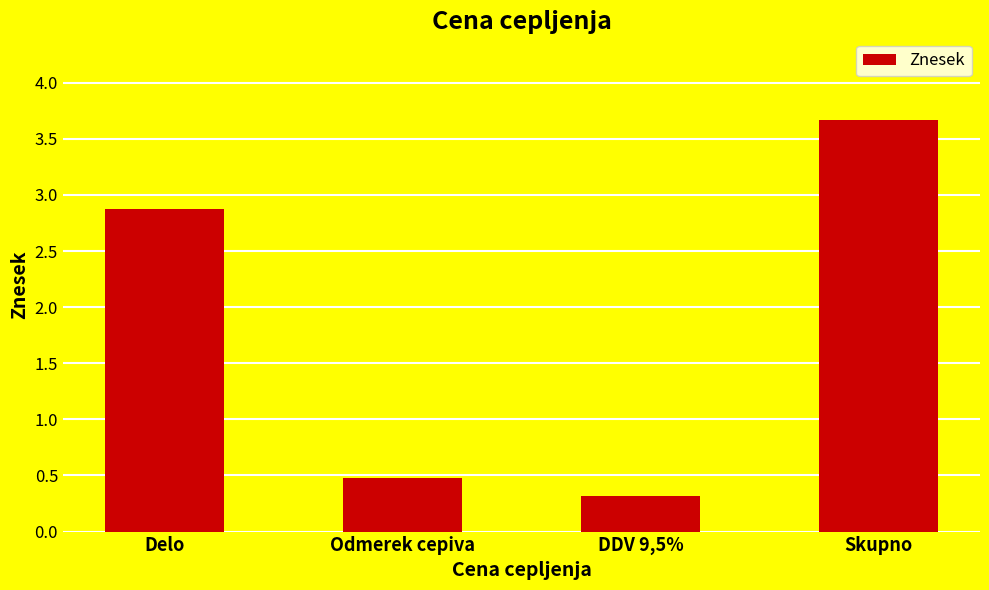

What is the value of the 4th bar from the left?

3.7